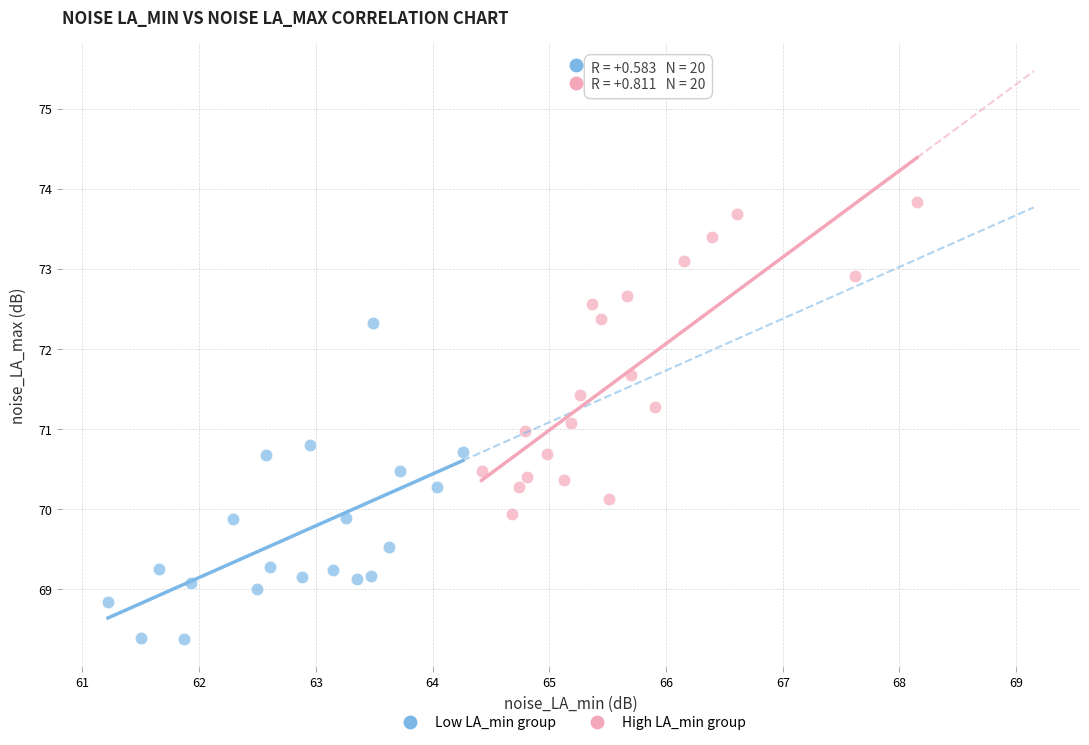

Which series contains the lowest Y value?

Low LA_min group